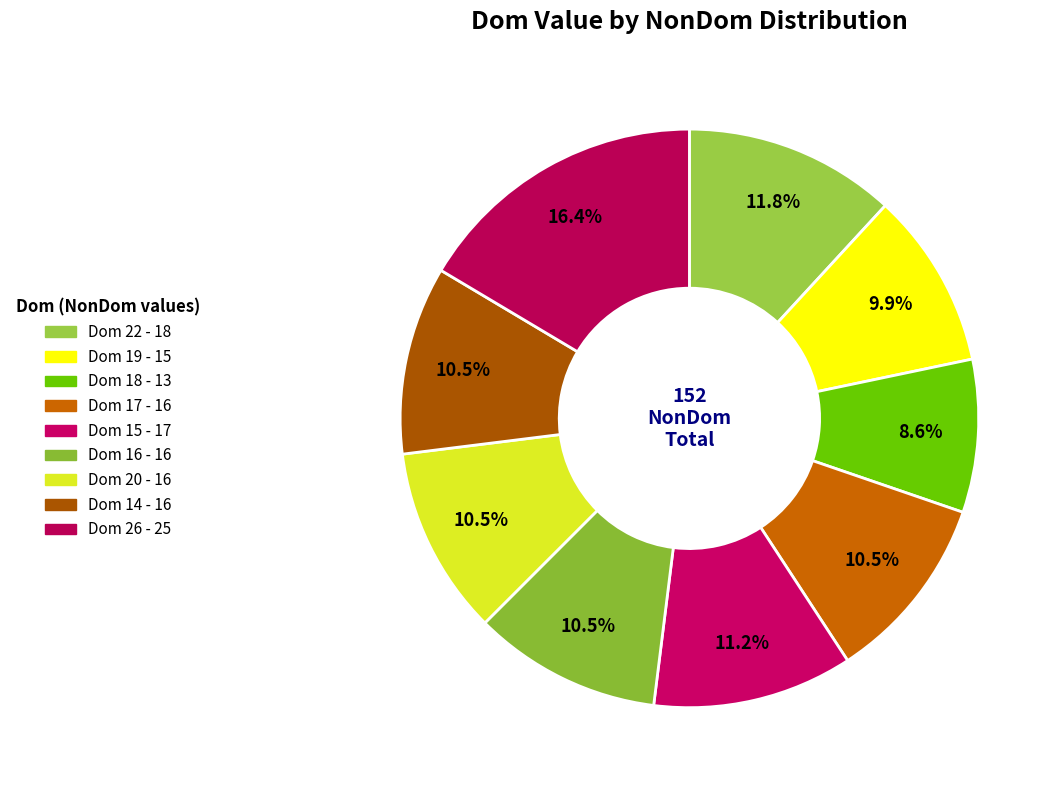

How many slices are in this pie chart?

9